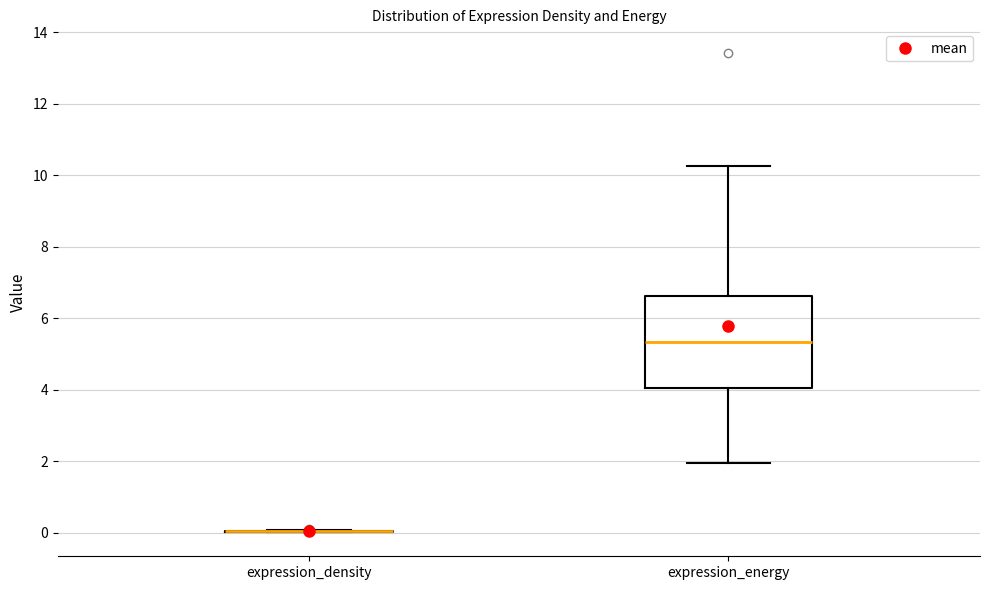

Comparing the boxes themselves (not the whiskers), which one is the tallest?

expression_energy